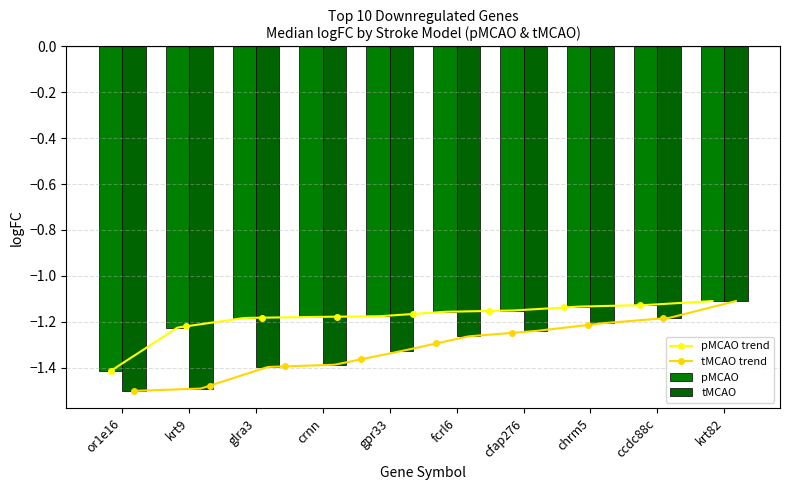

What is the difference between the maximum and minimum values in the pMCAO series?

0.3